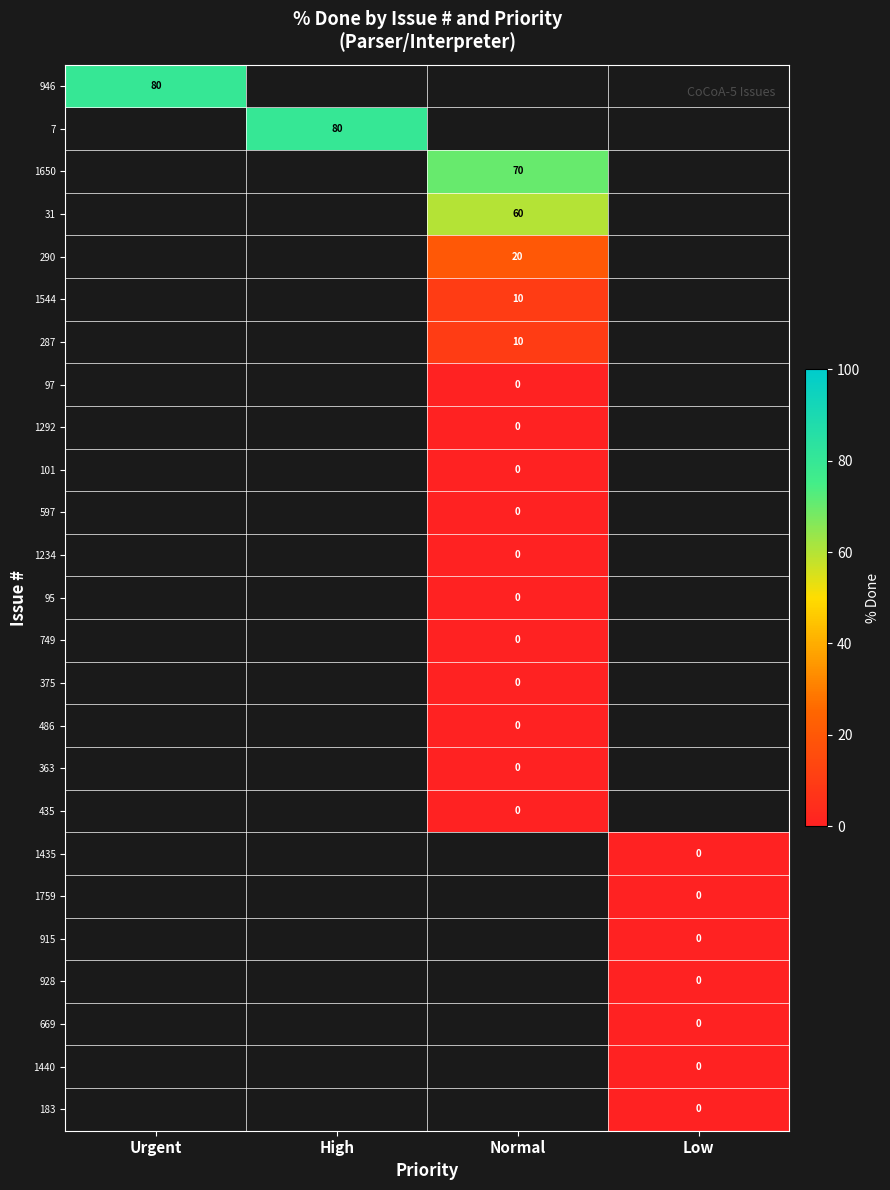

Which label corresponds to the smallest value in the chart?

Normal